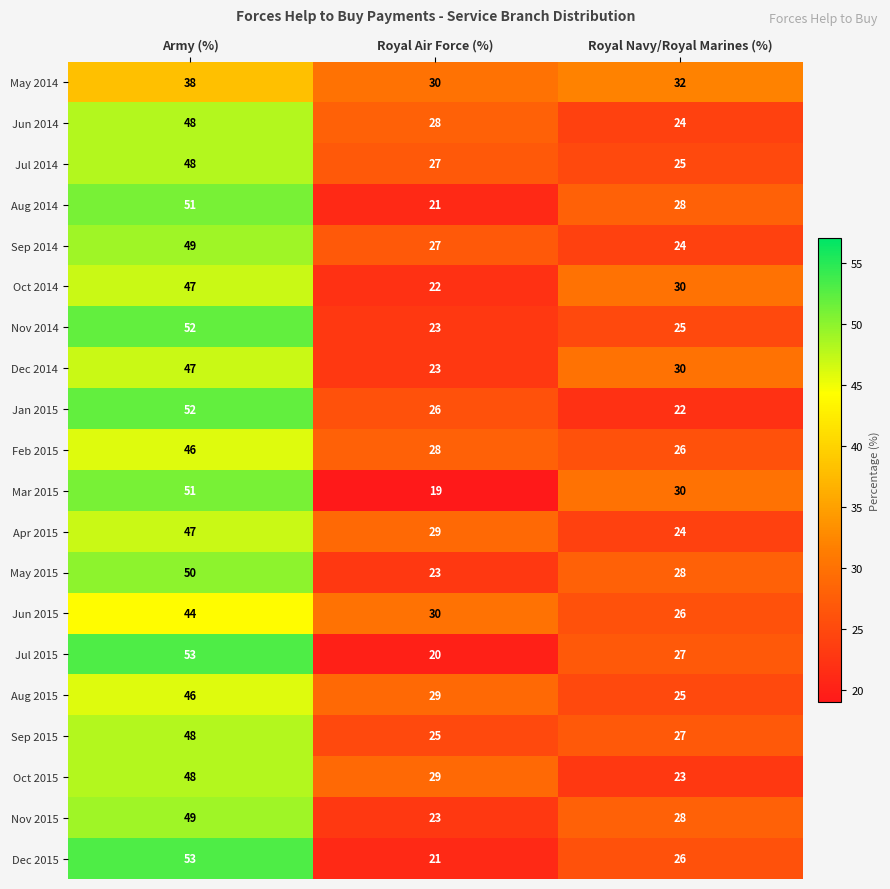

What is the spread (max minus min) of values at Royal Air Force (%)?

11